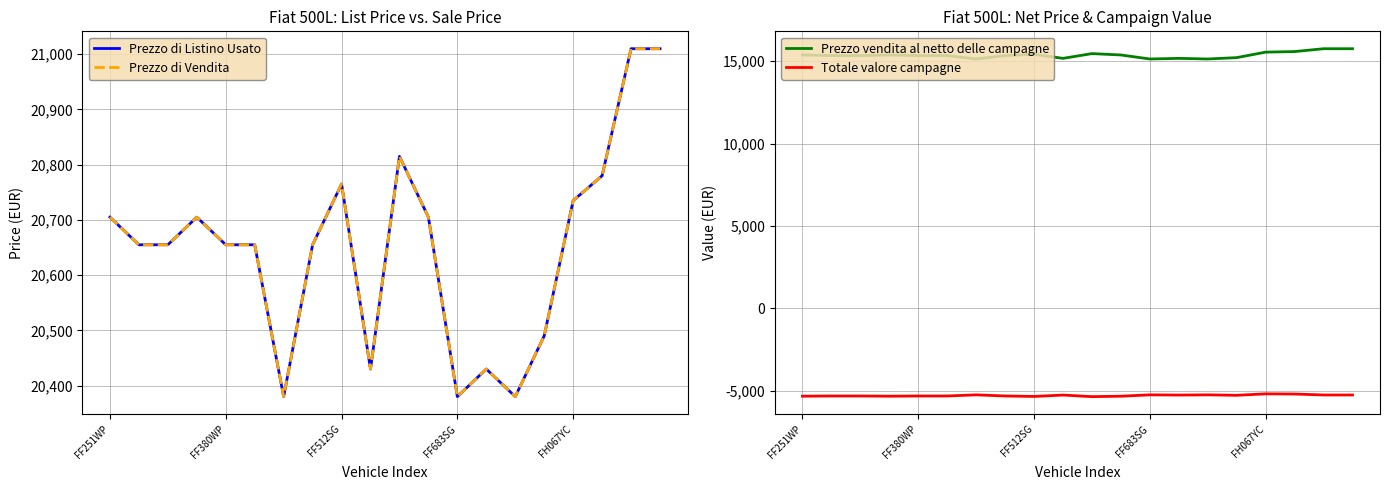

What is the value of the Prezzo vendita al netto delle campagne point at the 13th from the left?

15135.0